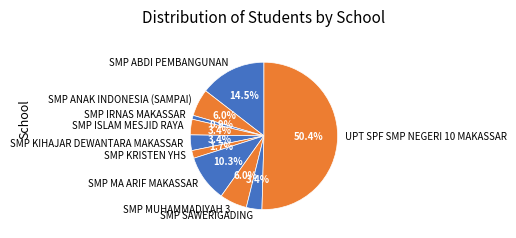

To the nearest percent, what is the difference between the largest and smallest slice percentages?

50%